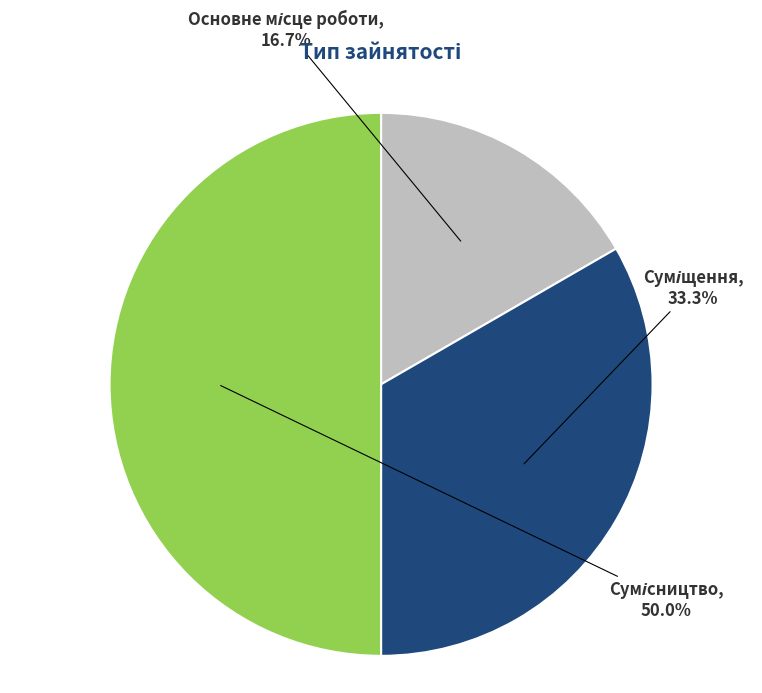

How many segments does this pie chart have?

3